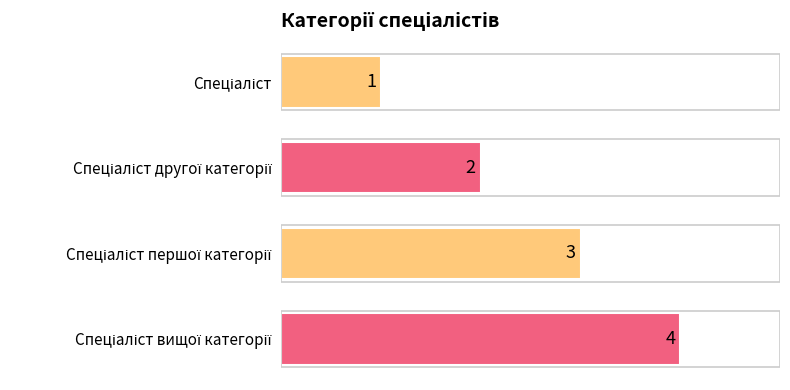

What is the sum of all values?

10